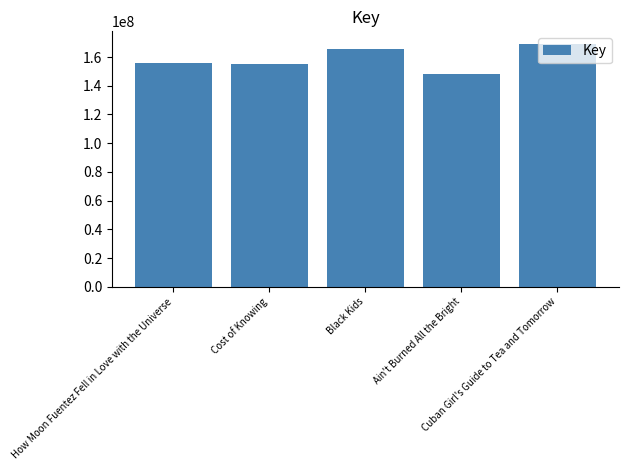

Approximately how many times larger is the value at Black Kids compared to Ain't Burned All the Bright?

1.1